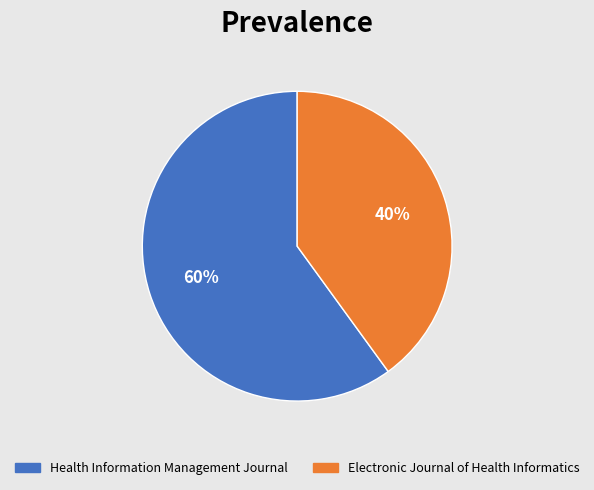

To the nearest percent, what portion does Electronic Journal of Health Informatics represent?

40%